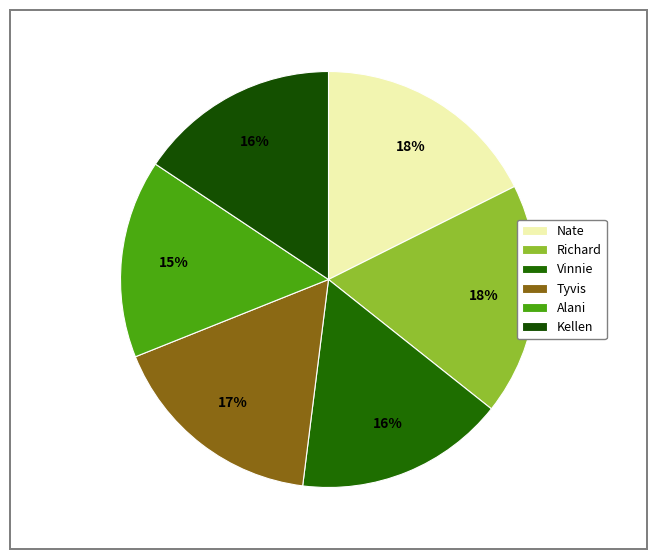

Does any single category account for the majority?

No